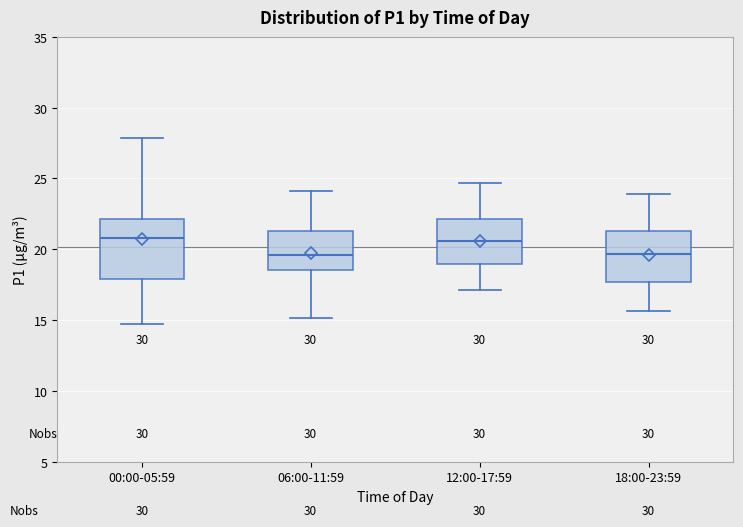

Where is the upper edge of the box for 12:00-17:59 on the y-axis? The values are not printed on the chart, so give them approximately, as read against the axis.

22.0